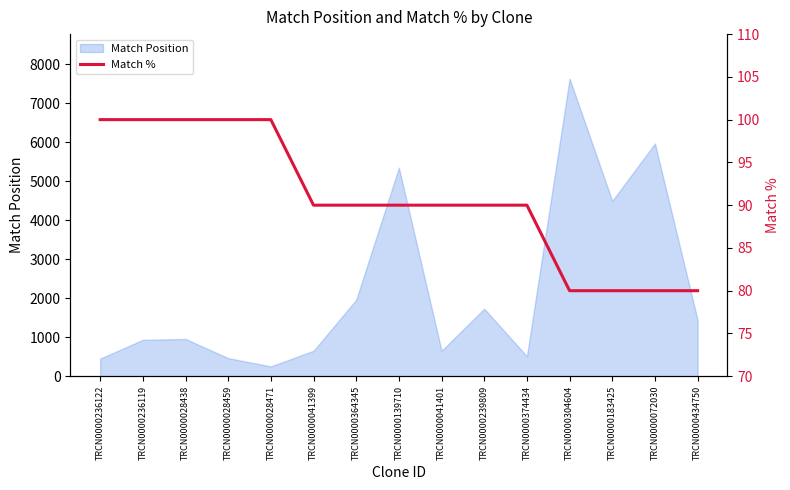

Does the chart display data point markers on the line(s)?

No